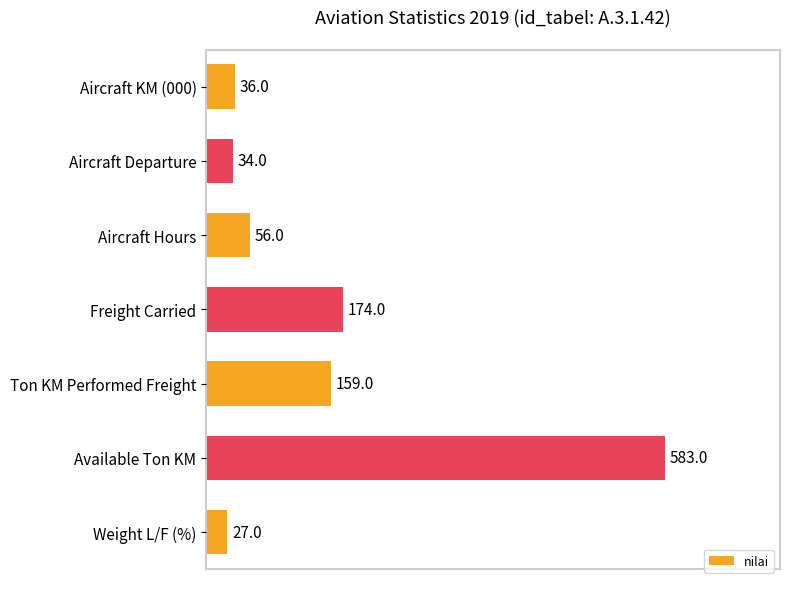

At which label is the value closest to 305?

Freight Carried